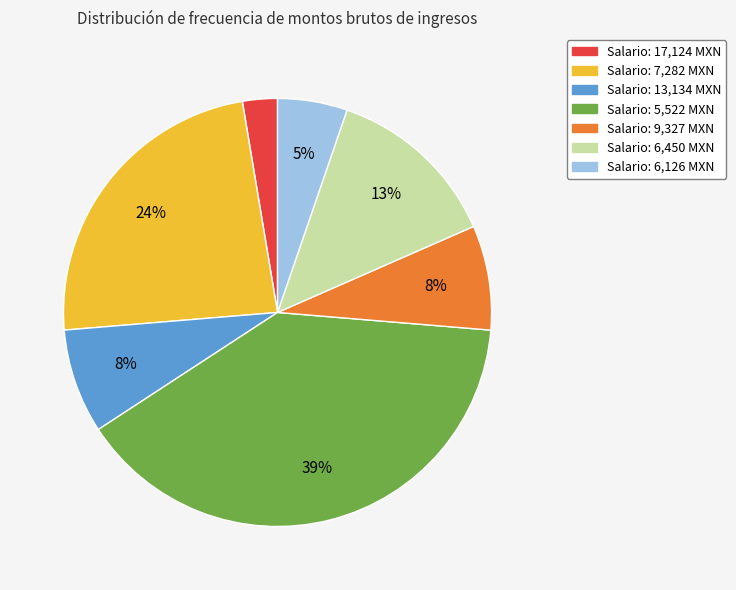

To the nearest percent, what is the average slice percentage?

14%